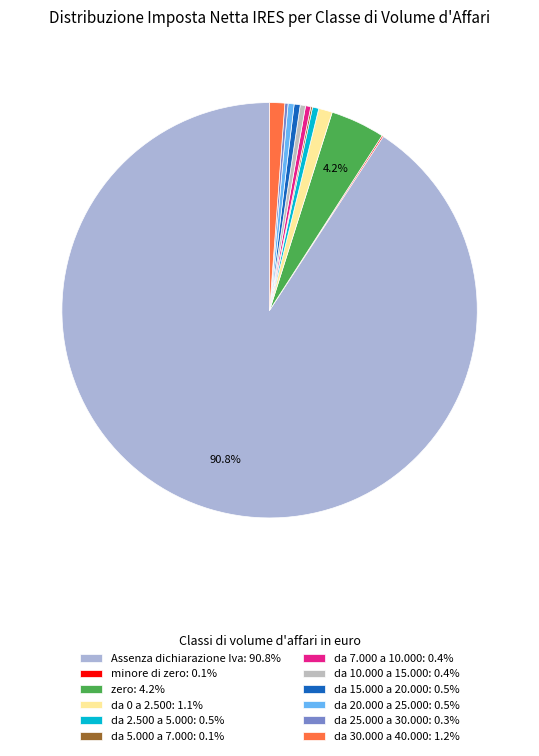

What is the largest slice in the pie chart?

Assenza dichiarazione Iva